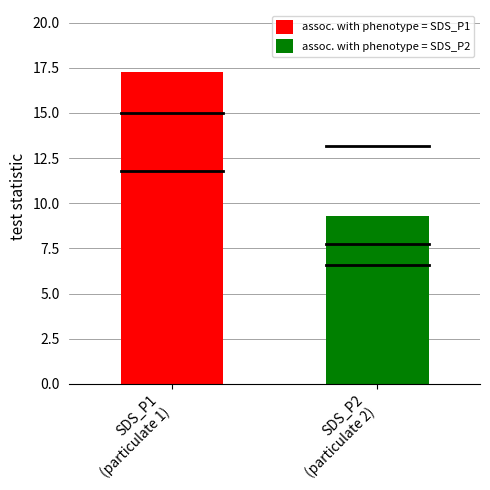

Count the number of data series in this chart.

2